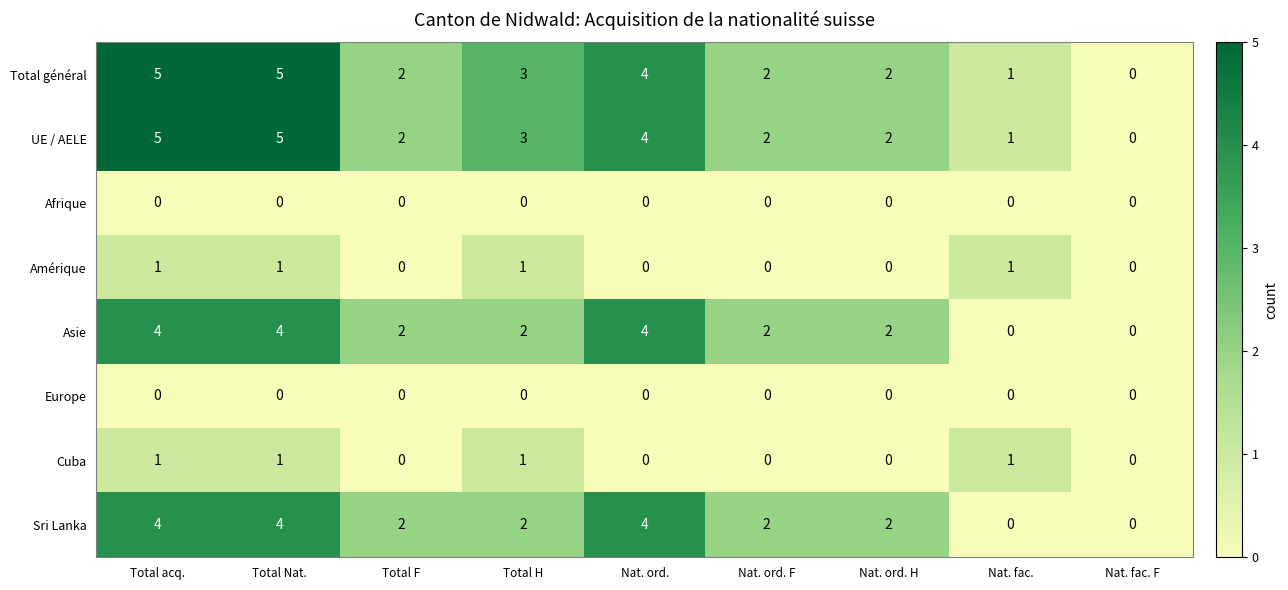

What is the sum of all Sri Lanka values?

20